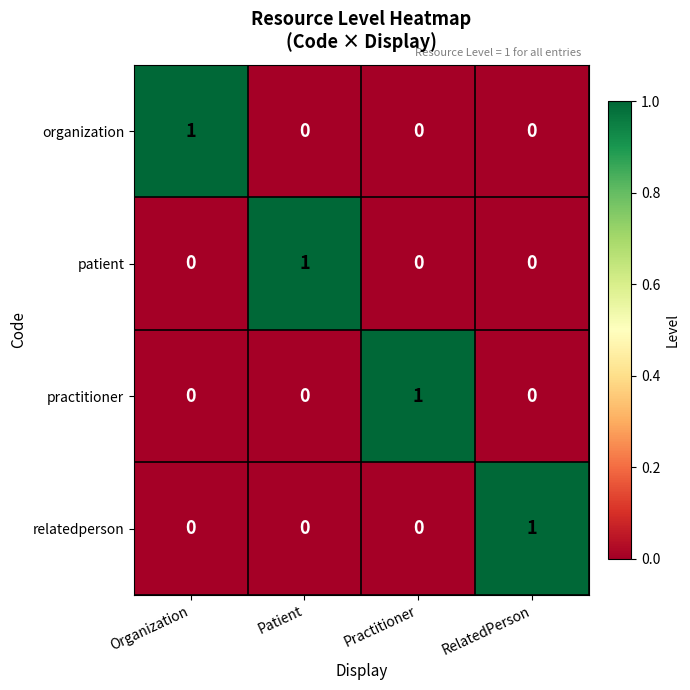

True or false: patient has a value of 0 at Patient.

False